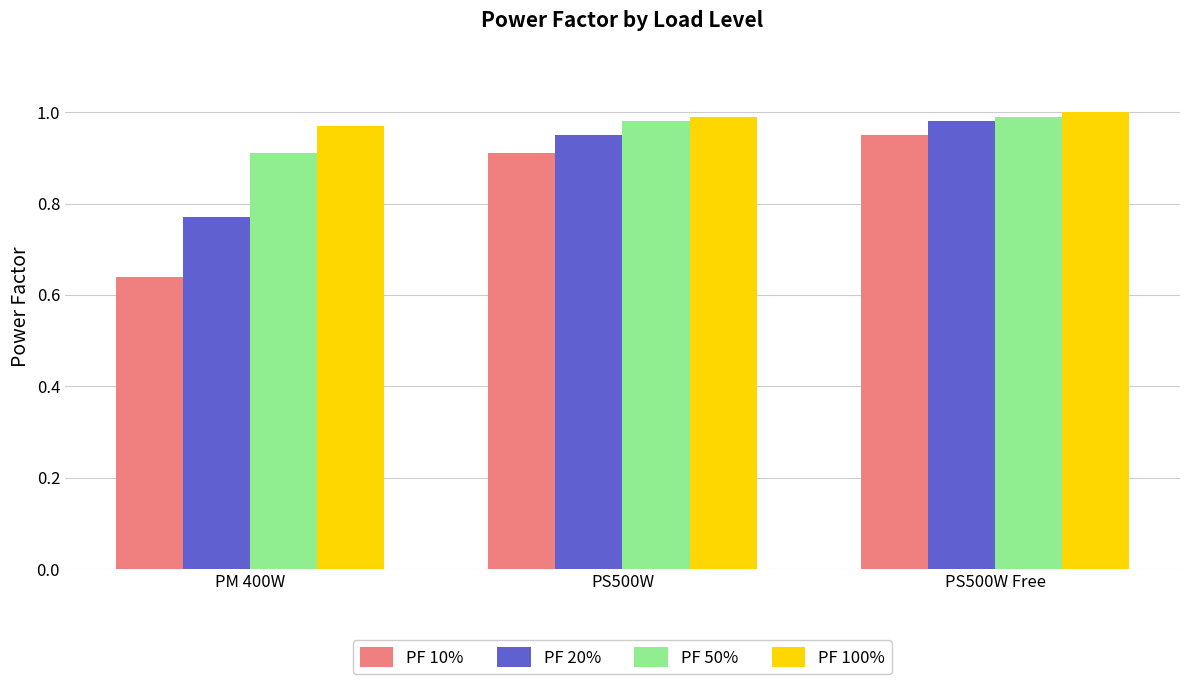

Rank the categories by PF 10% value from lowest to highest.

PM 400W, PS500W, PS500W Free